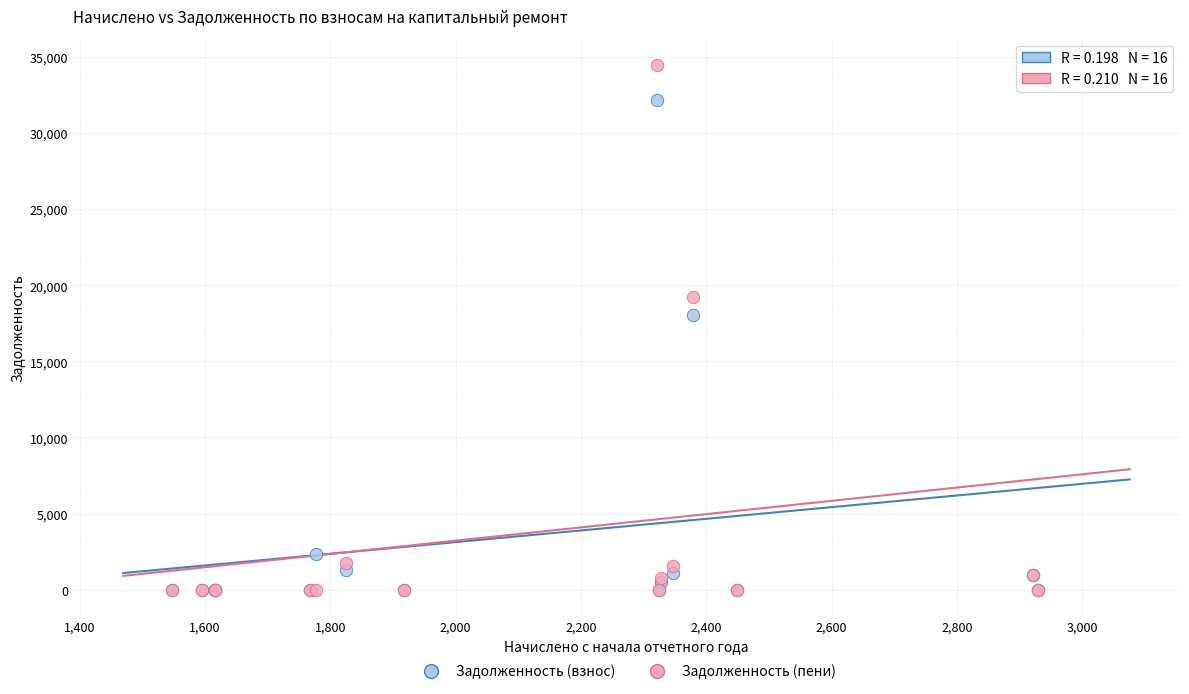

What are all the series names shown in the legend?

Задолженность (взнос), Задолженность (пени)